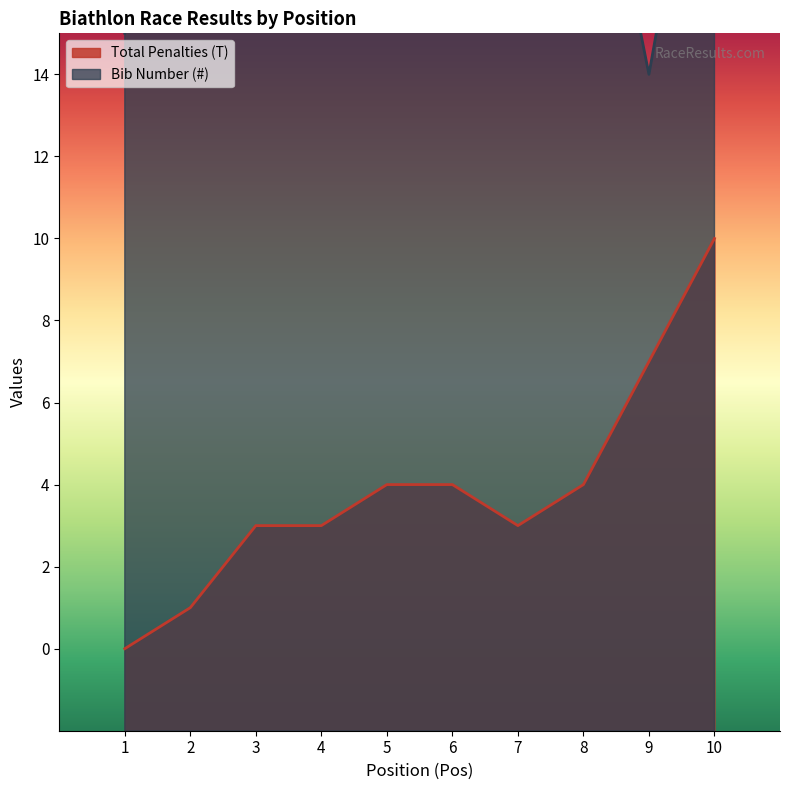

Which series has the largest total across all categories?

Bib Number (#)